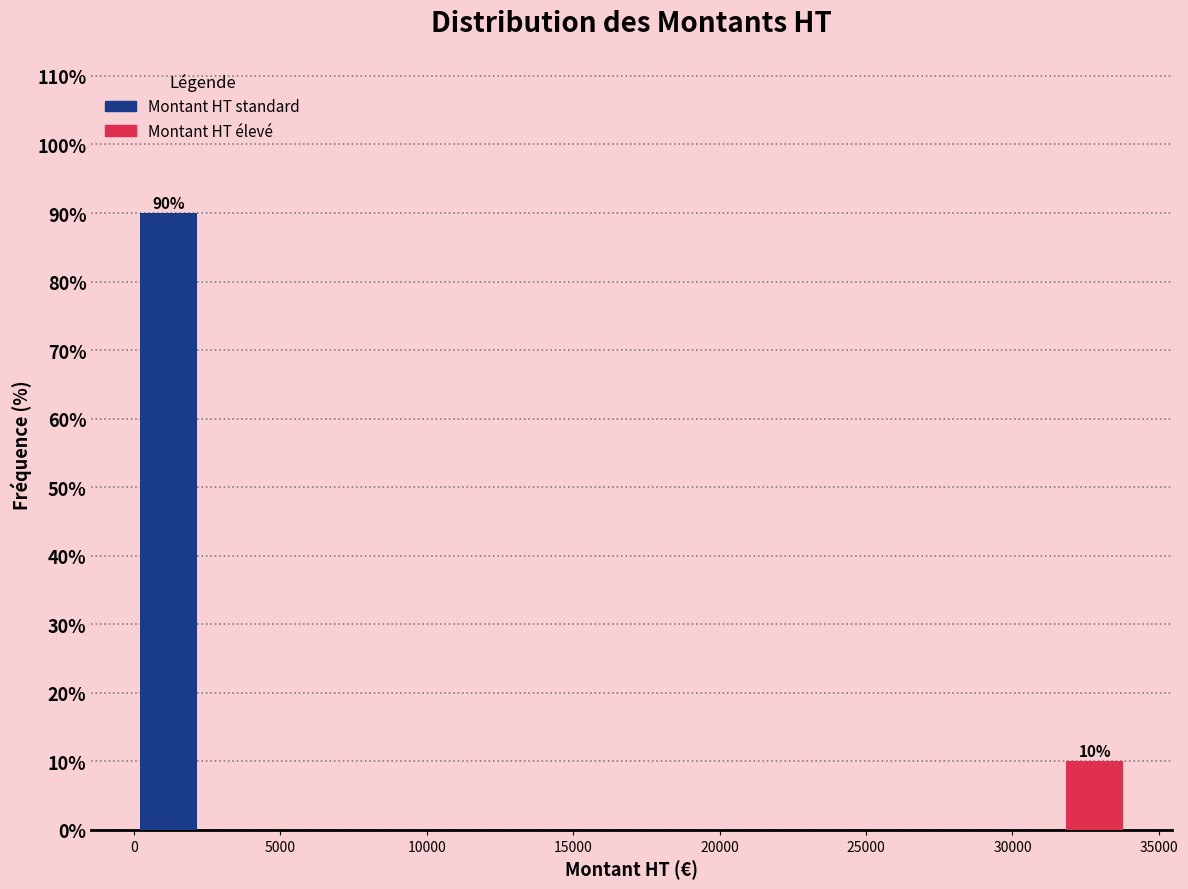

Over which range of the x-axis is the bar tallest?

0 to 2500